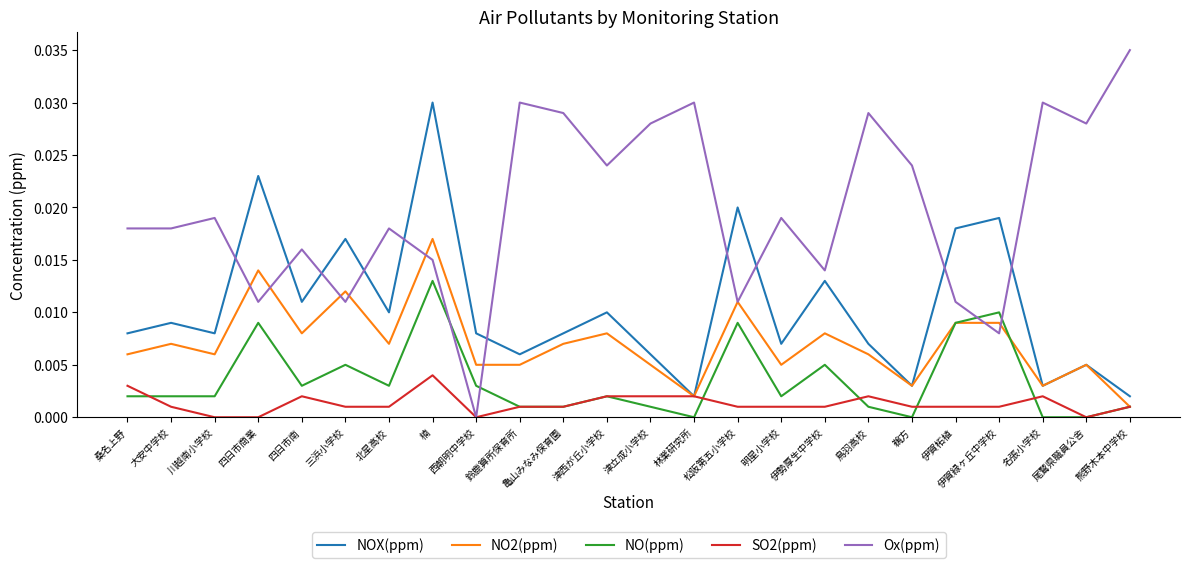

Rank the series by their maximum value, from highest to lowest.

Ox(ppm), NOX(ppm), NO2(ppm), NO(ppm), SO2(ppm)